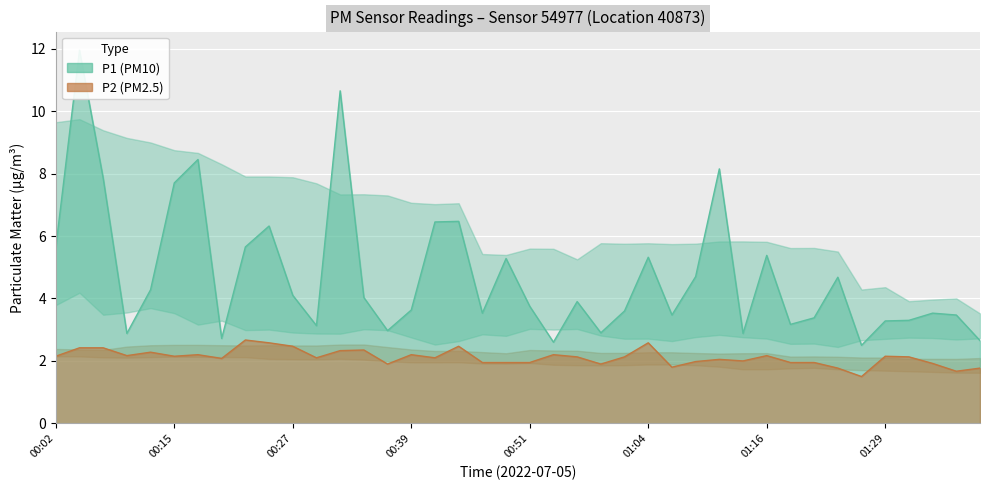

In P2, how many points are higher than both neighbors (excluding endpoints)?

11